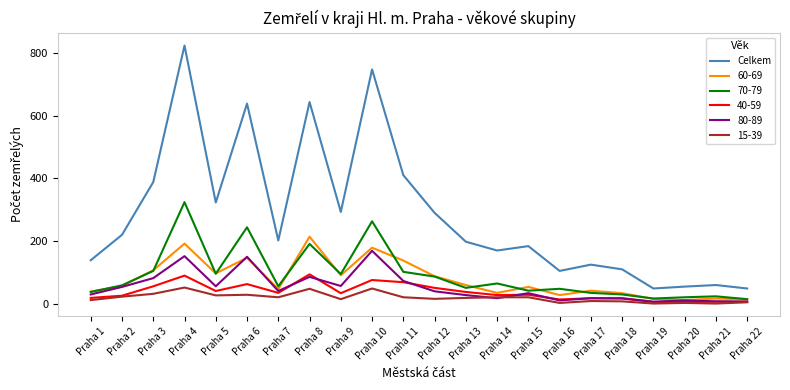

Which series changed the most between Praha 2 and Praha 19?

Celkem